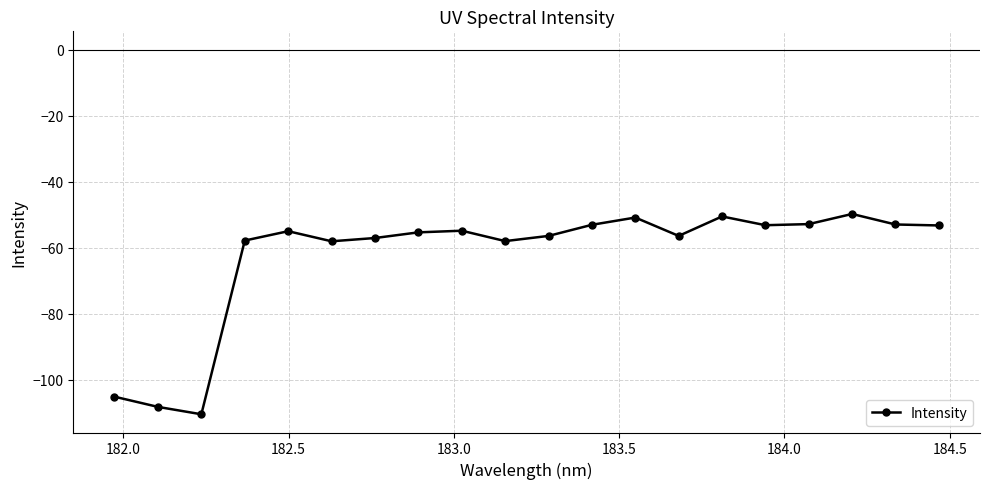

What is the value of the 14th point from the left?

-56.5